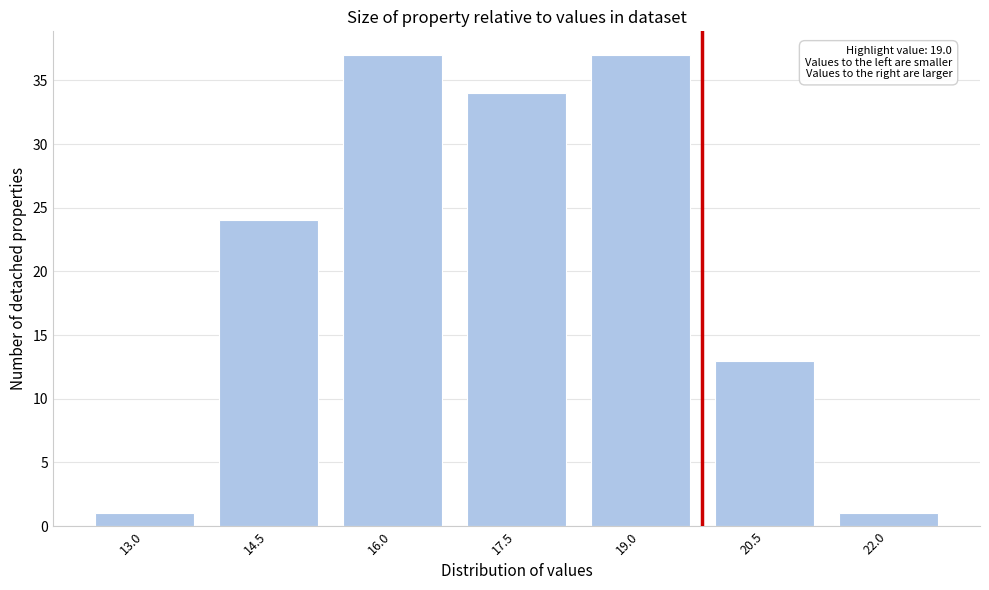

Reading right to left, list all the values displayed in this chart.

1	13	37	34	37	24	1